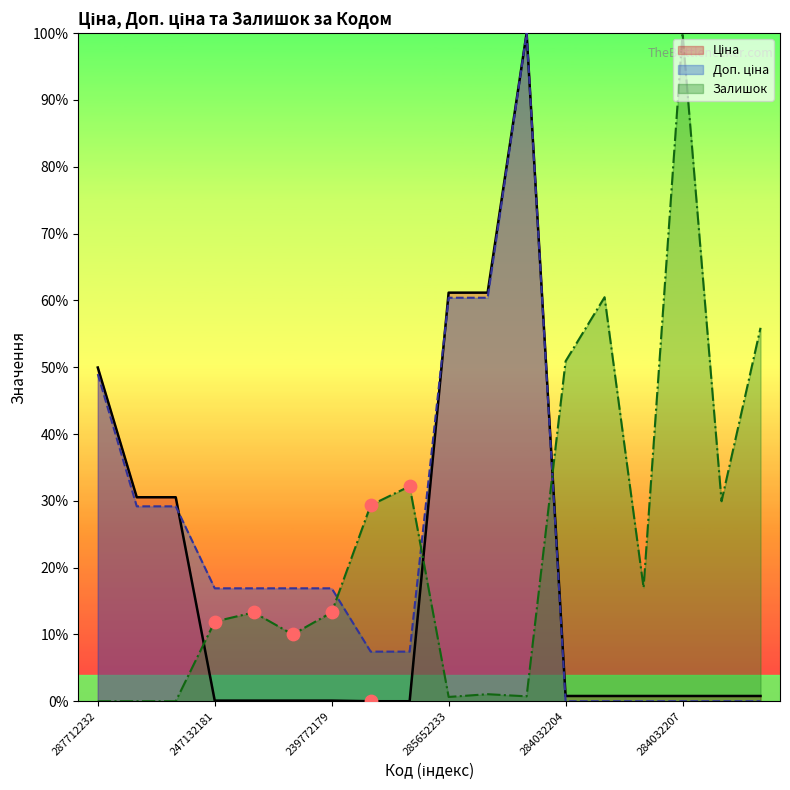

What are all the series names shown in the legend?

Ціна, Доп. ціна, Залишок